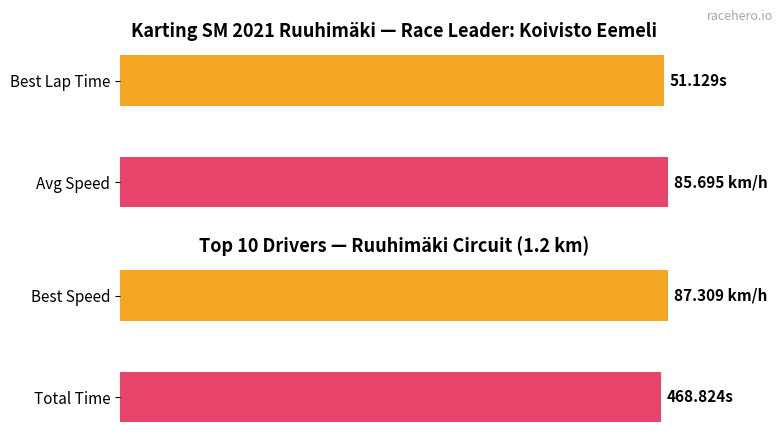

How many distinct data groups are displayed?

2